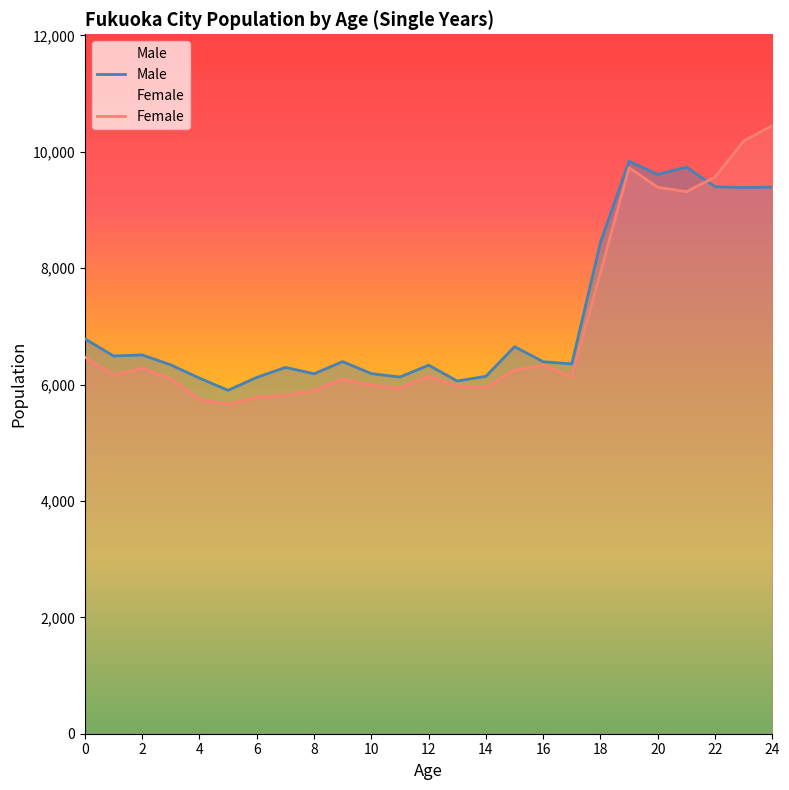

Which series has the largest range (max minus min)?

Female